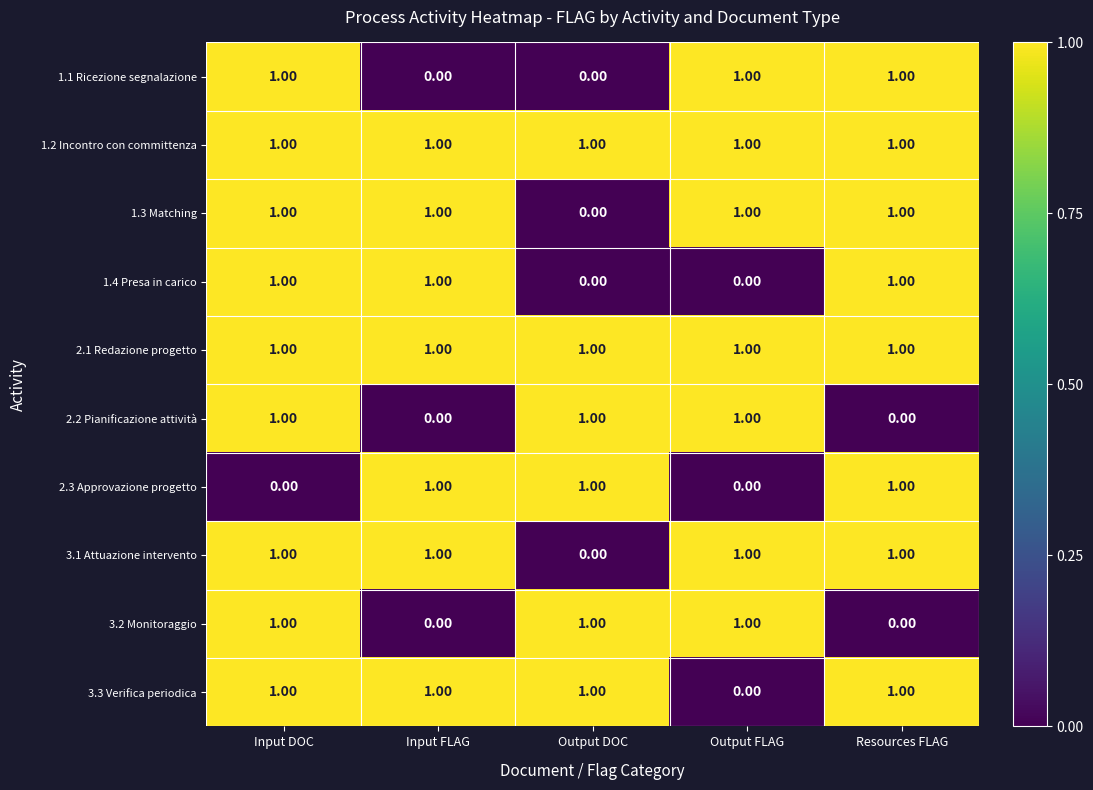

Where is 1.3 Matching nearest to the value 0?

Output DOC